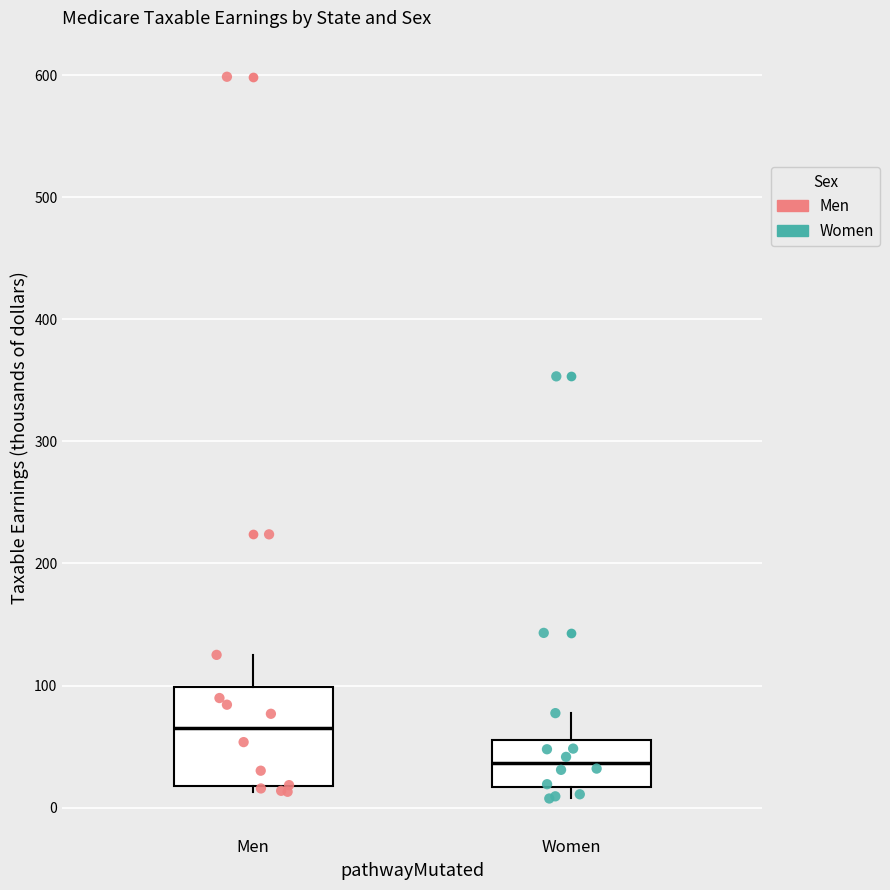

Which box is the tallest, from its lower edge to its upper edge?

Men